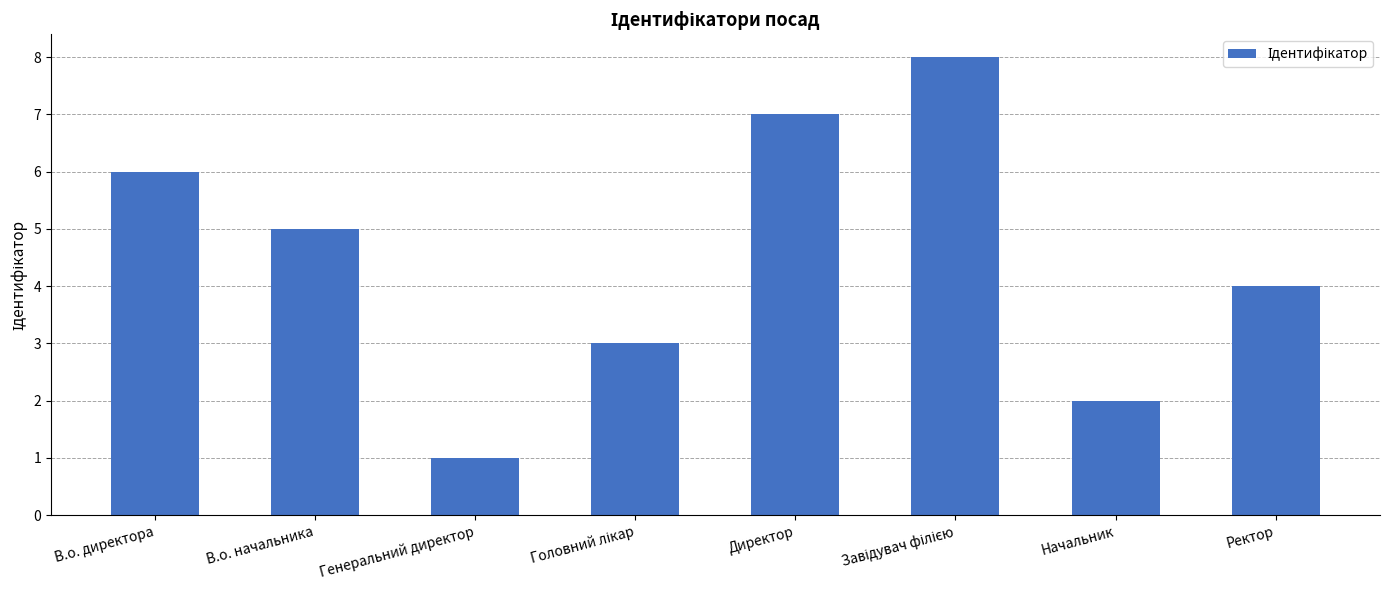

How many data points are less than 5?

4